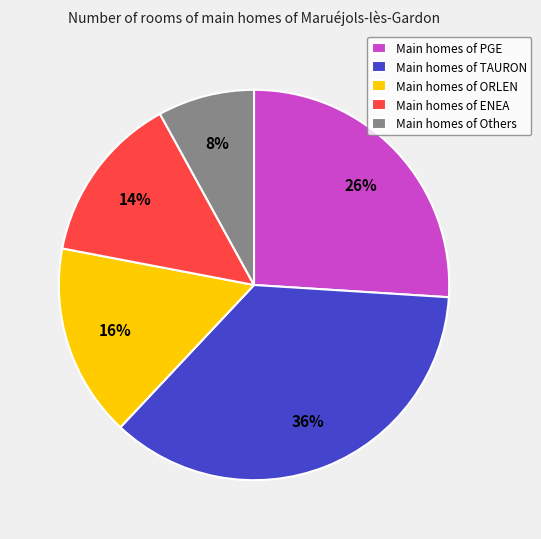

Do Main homes of Others and Main homes of TAURON together represent more than half of the pie?

No